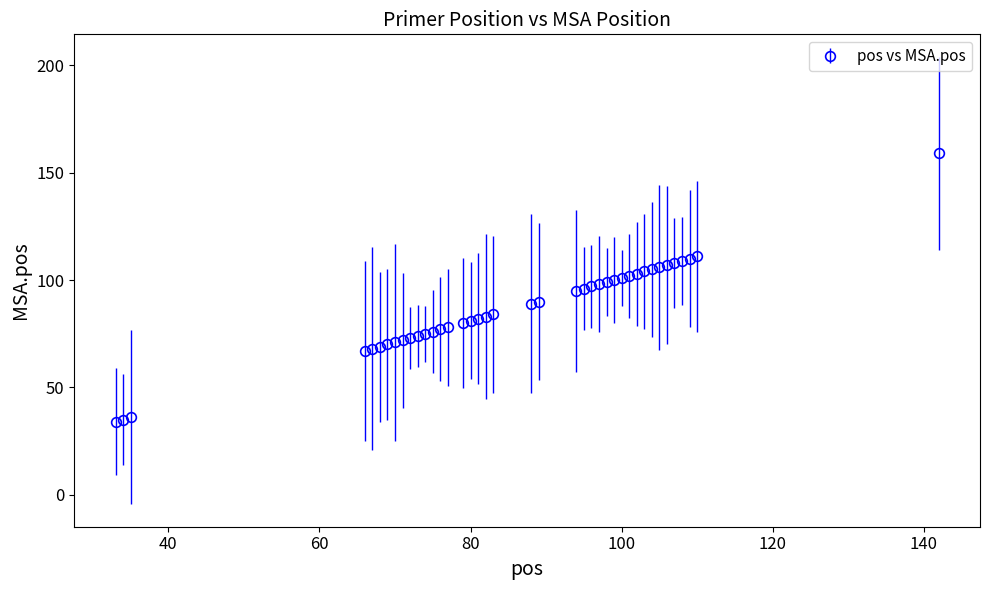

What is the sum of all values?

3474